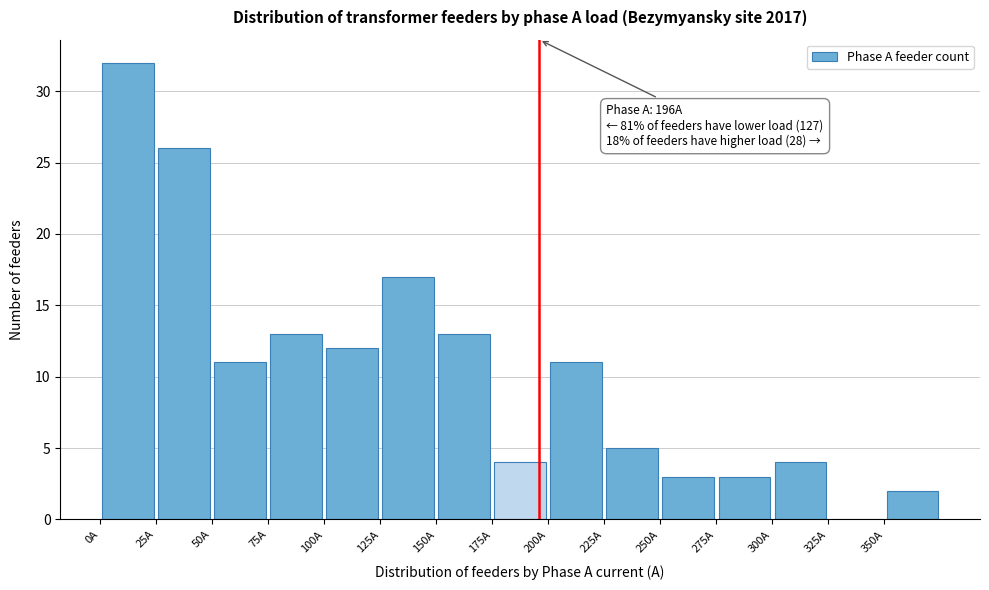

Over which range of the x-axis is the bar tallest?

0 to 25